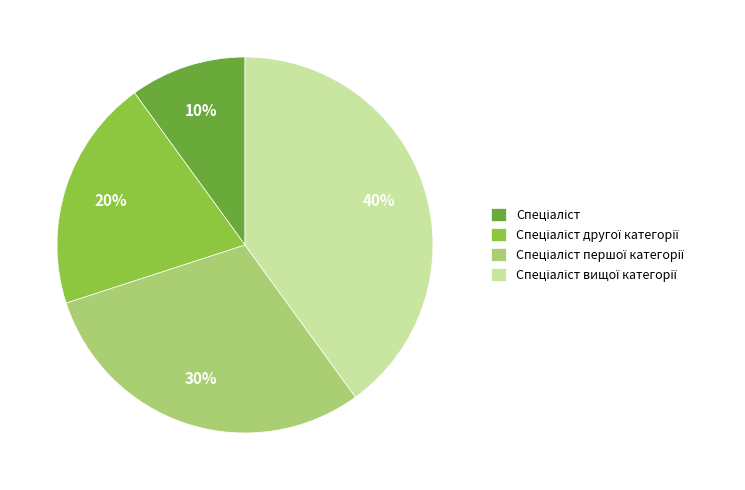

To the nearest percent, what is the difference between the largest and smallest slice percentages?

30%